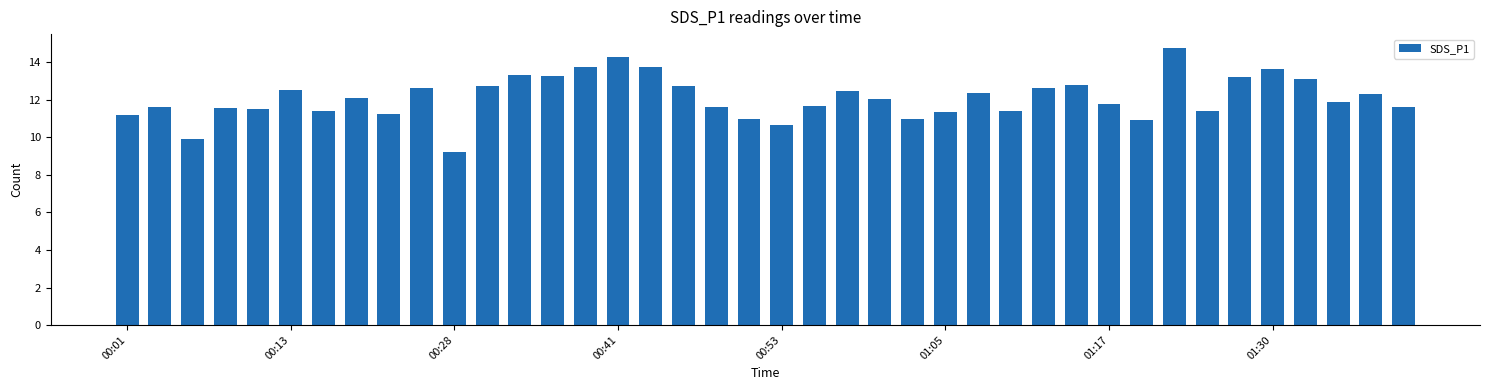

What is the difference between the maximum and minimum values?

5.5